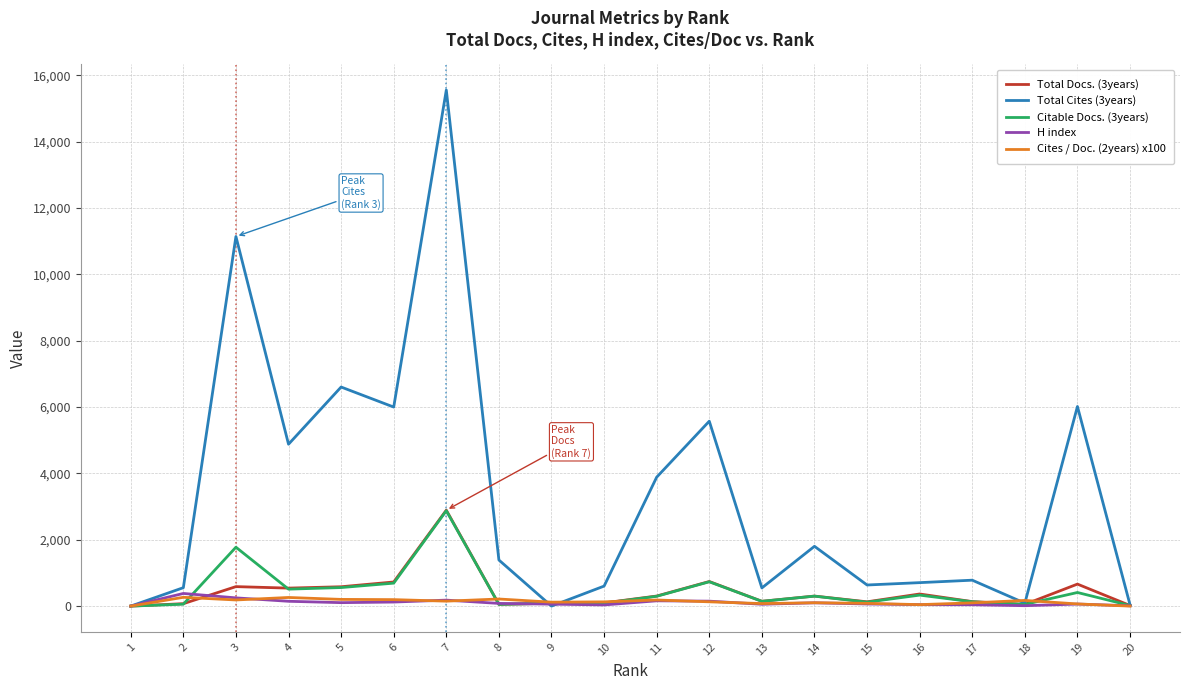

At which category does the chart reach its peak across all series?

7